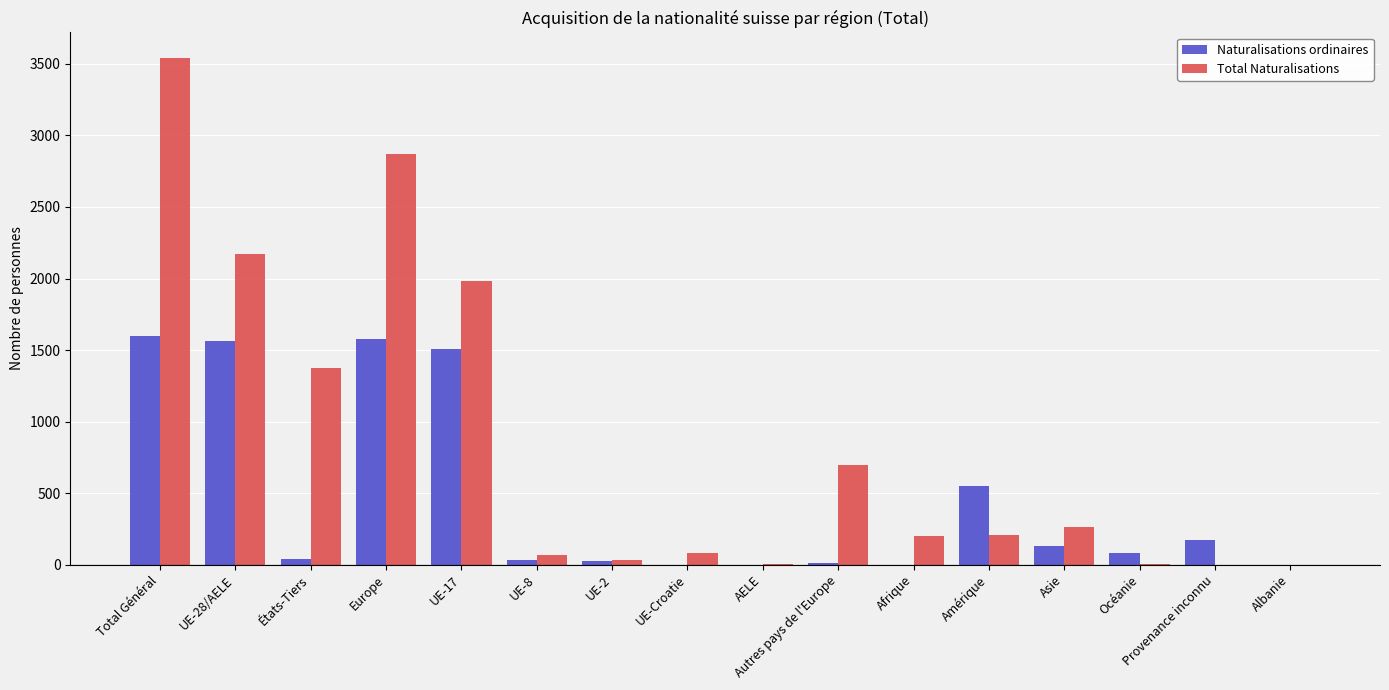

What is the total value across all series at Océanie?

82